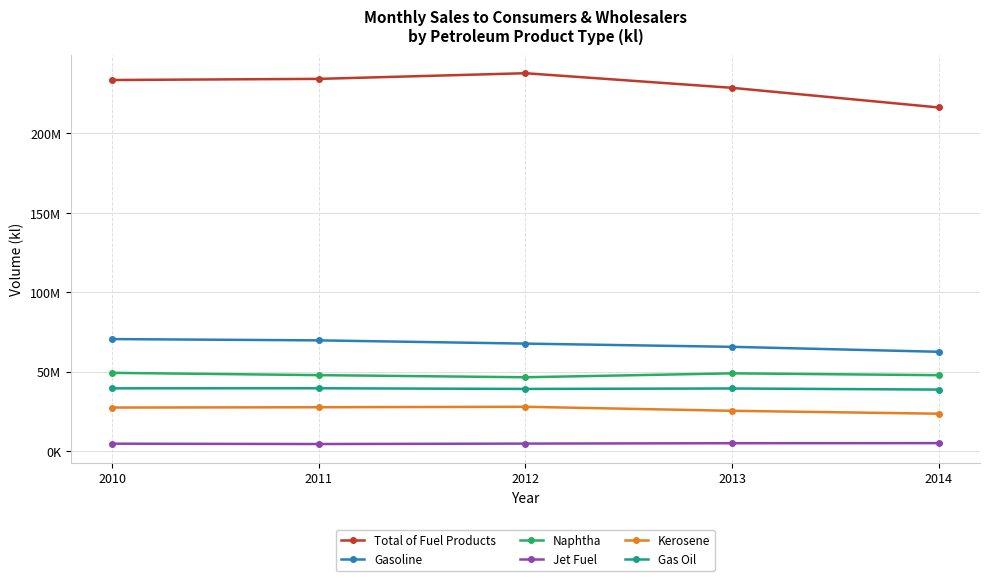

Rank the series at 2010 from highest to lowest value.

Total of Fuel Products, Gasoline, Naphtha, Gas Oil, Kerosene, Jet Fuel